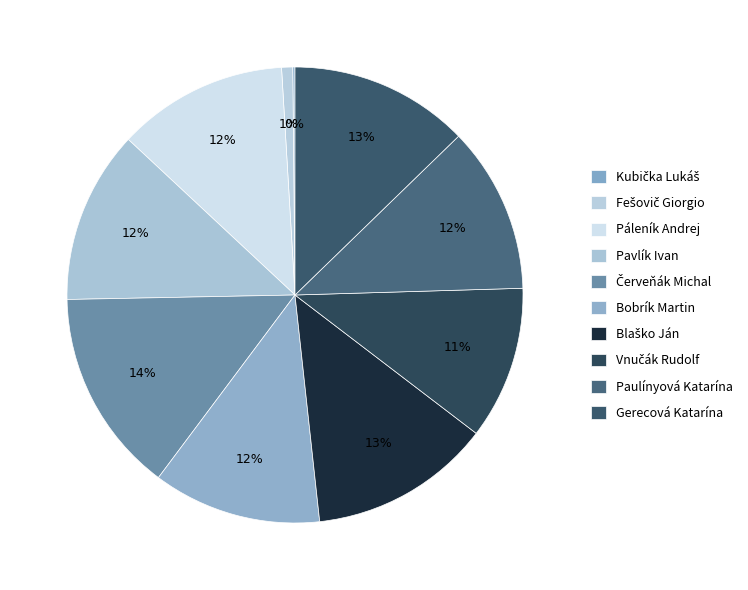

What percentage is the Gerecová Katarína slice, to the nearest percent?

13%